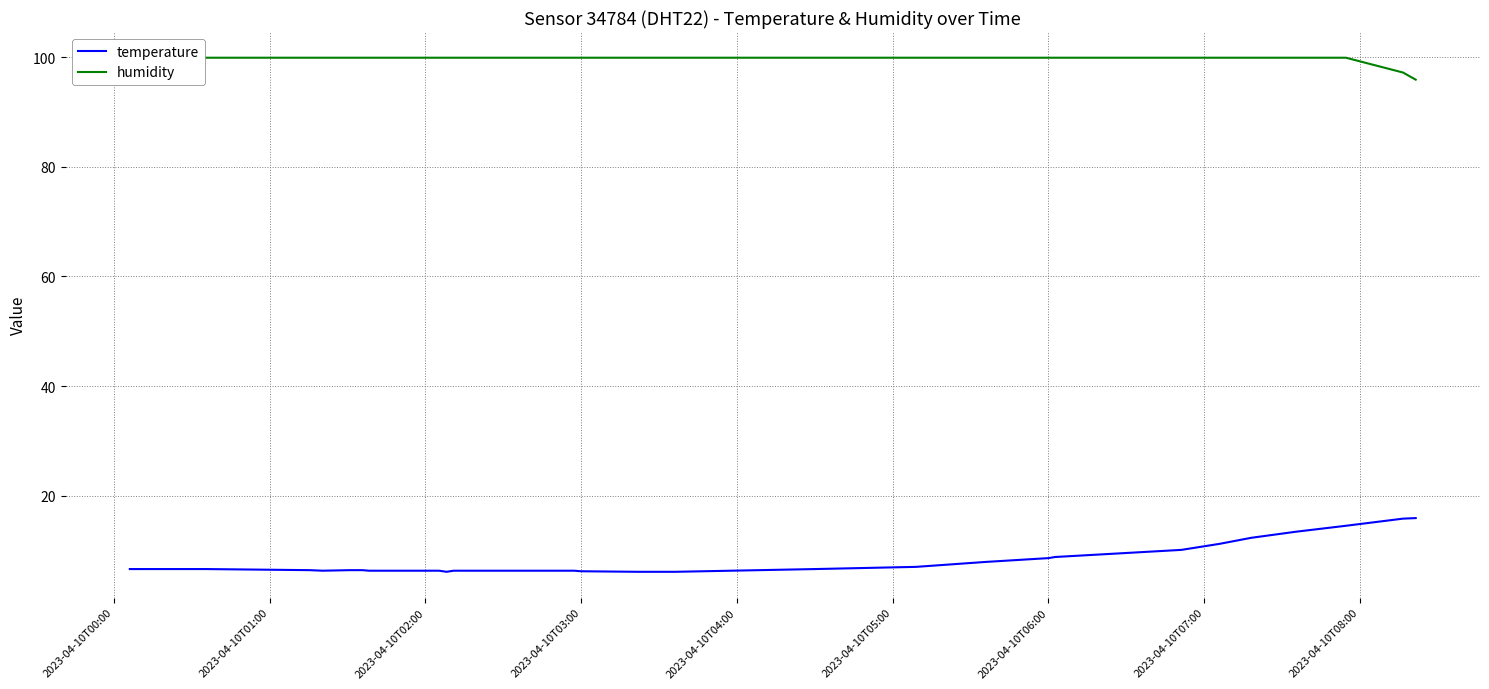

List the series in order of their peak value, highest first.

humidity, temperature